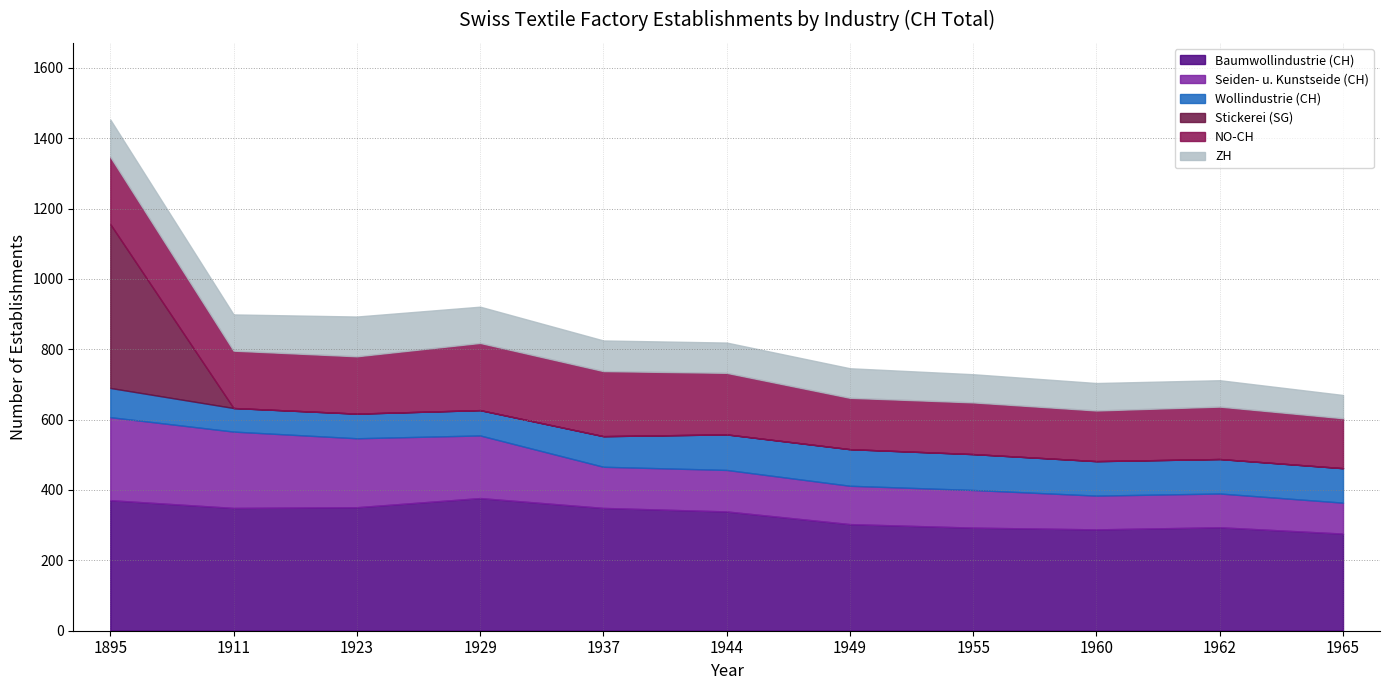

Reading left to right, extract all data points from this chart.

Baumwollindustrie (CH): 371	349	351	377	349	339	303	293	288	294	276
Seiden- u. Kunstseide (CH): 236	217	196	178	117	118	109	107	96	96	88
Wollindustrie (CH): 83	67	70	72	87	101	104	102	98	98	98
Stickerei (SG): 466	0	0	0	0	0	0	0	0	0	0
NO-CH: 191	163	163	191	185	175	146	147	144	149	142
ZH: 106	103	113	103	87	86	84	80	78	75	66